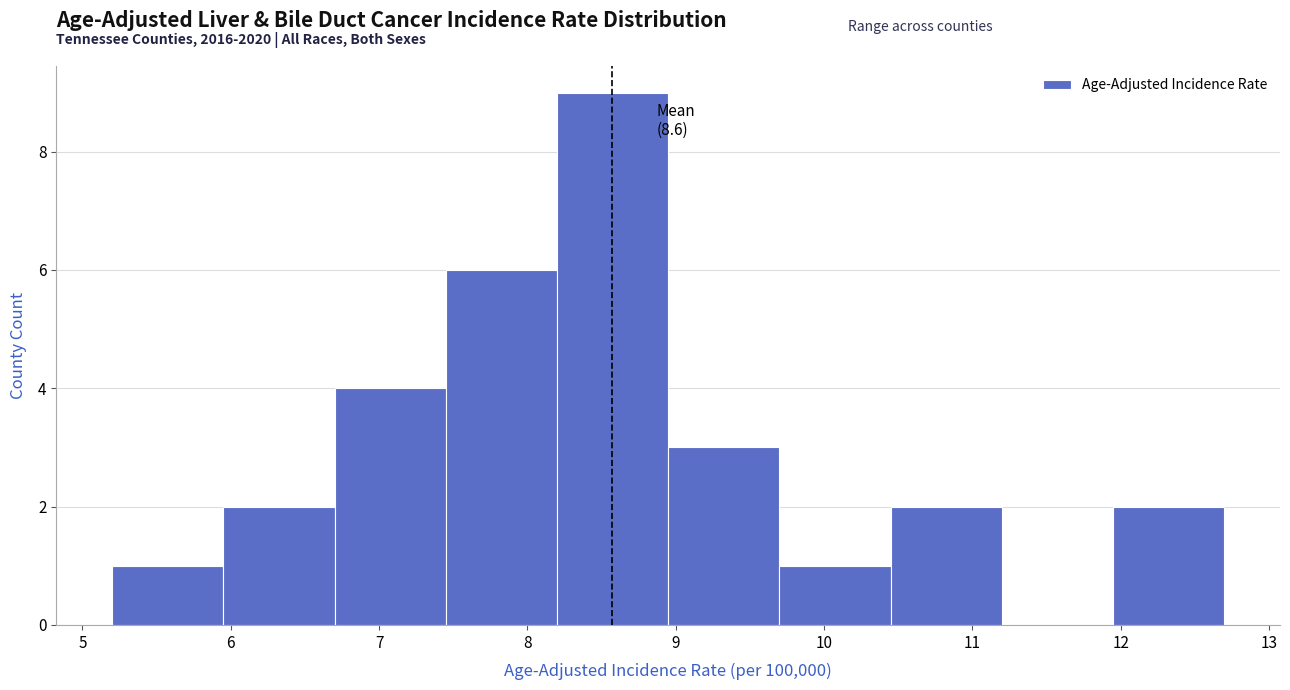

Which range on the x-axis has the tallest bar?

8.20 to 8.95